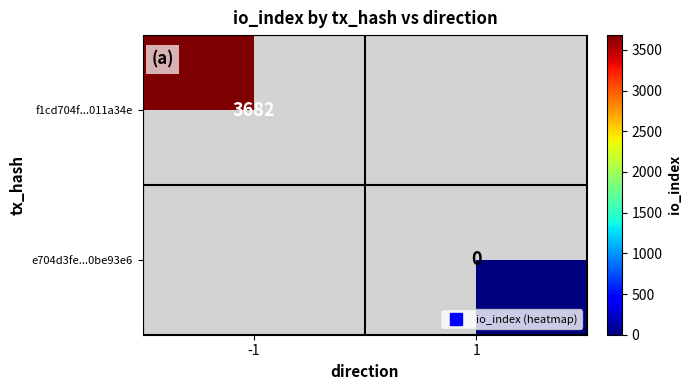

Rank the series at -1 from highest to lowest value.

f1cd704f...011a34e, e704d3fe...0be93e6